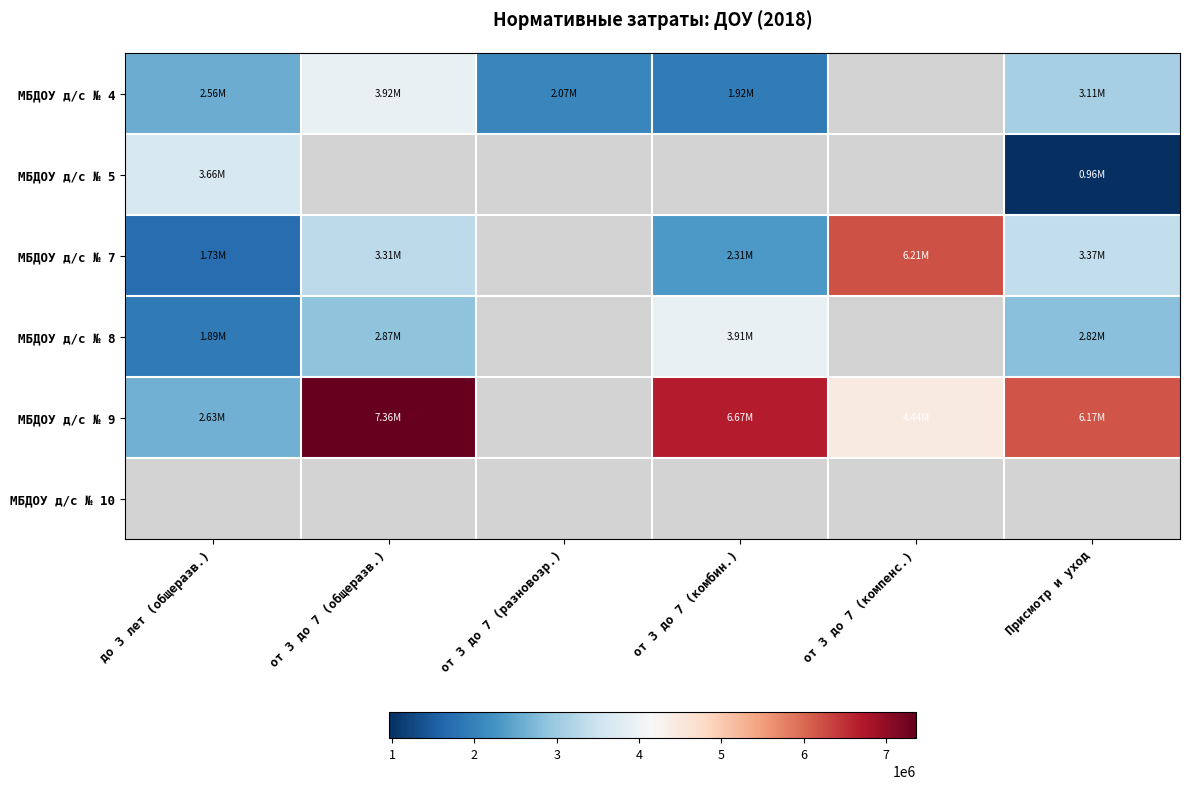

The МБДОУ д/с № 9 series shows 2632397.1 at до 3 лет (общеразв.). True or false?

True